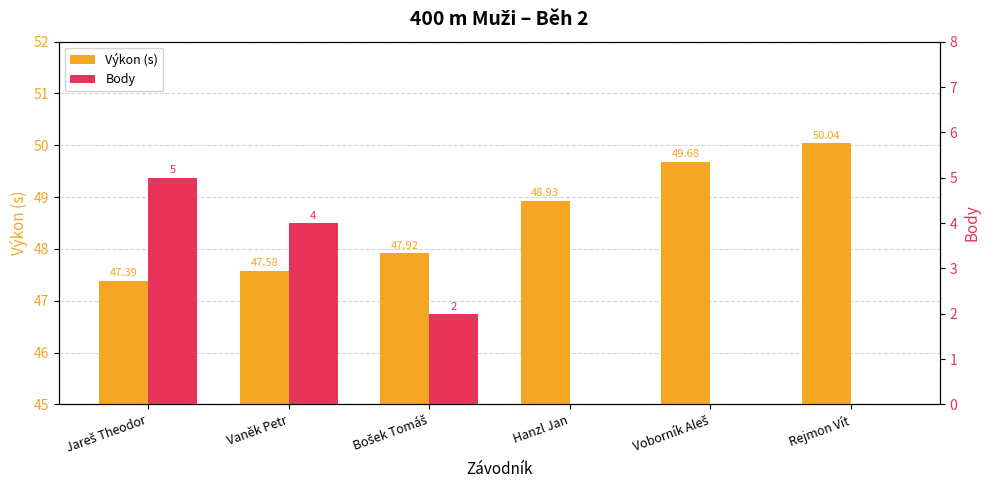

Rank the series by their average value, from highest to lowest.

Výkon (s), Body